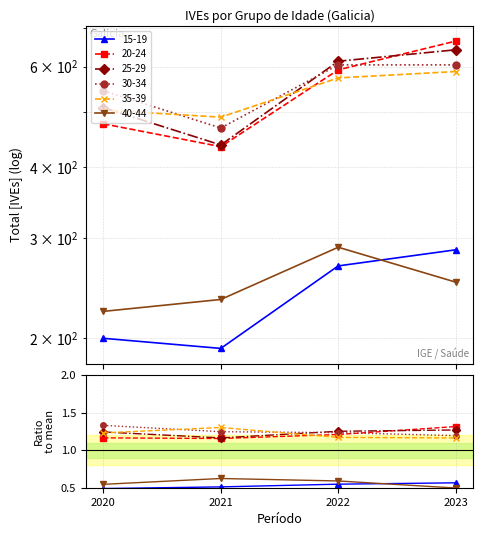

How many intersections are there between 35-39 and 25-29?

2